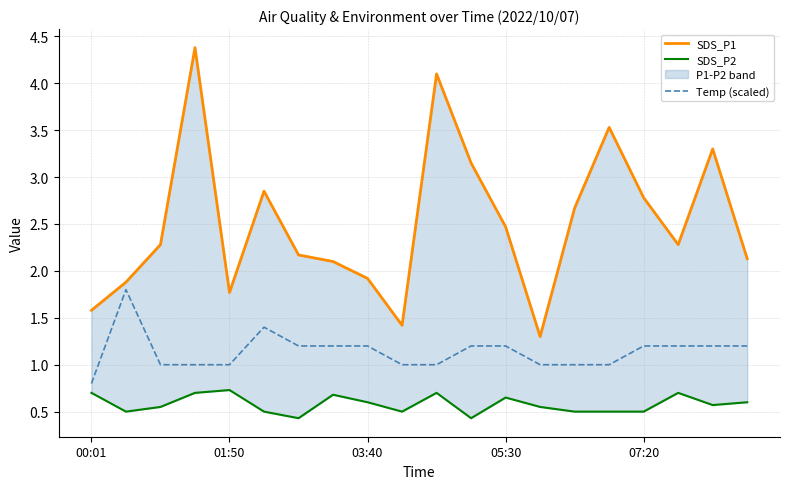

Is the value of SDS_P1 at 18 greater than the value of Temp (scaled) at 6?

Yes